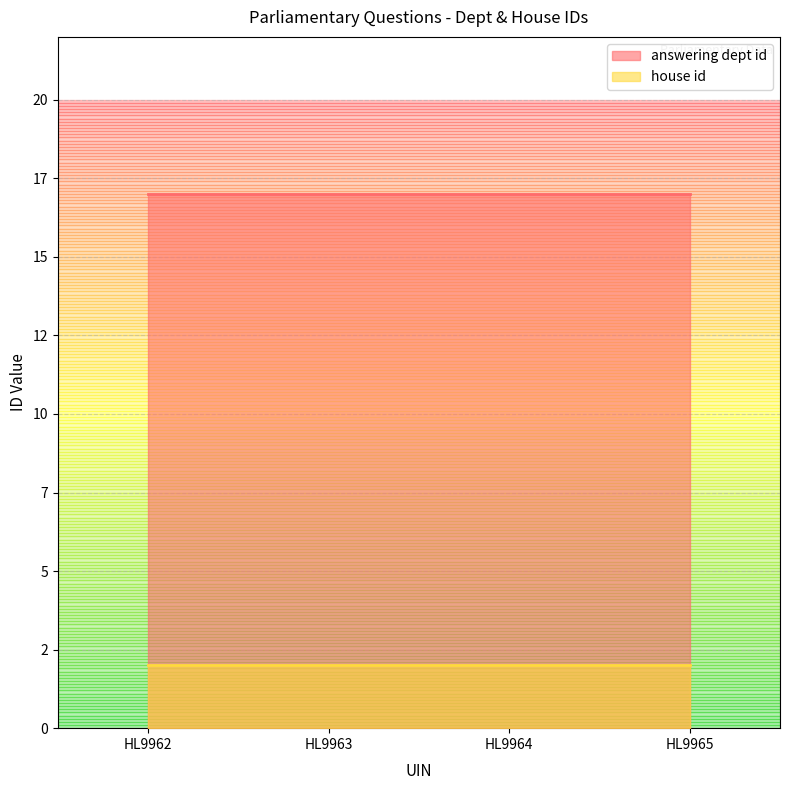

What is the minimum value for answering dept id?

17